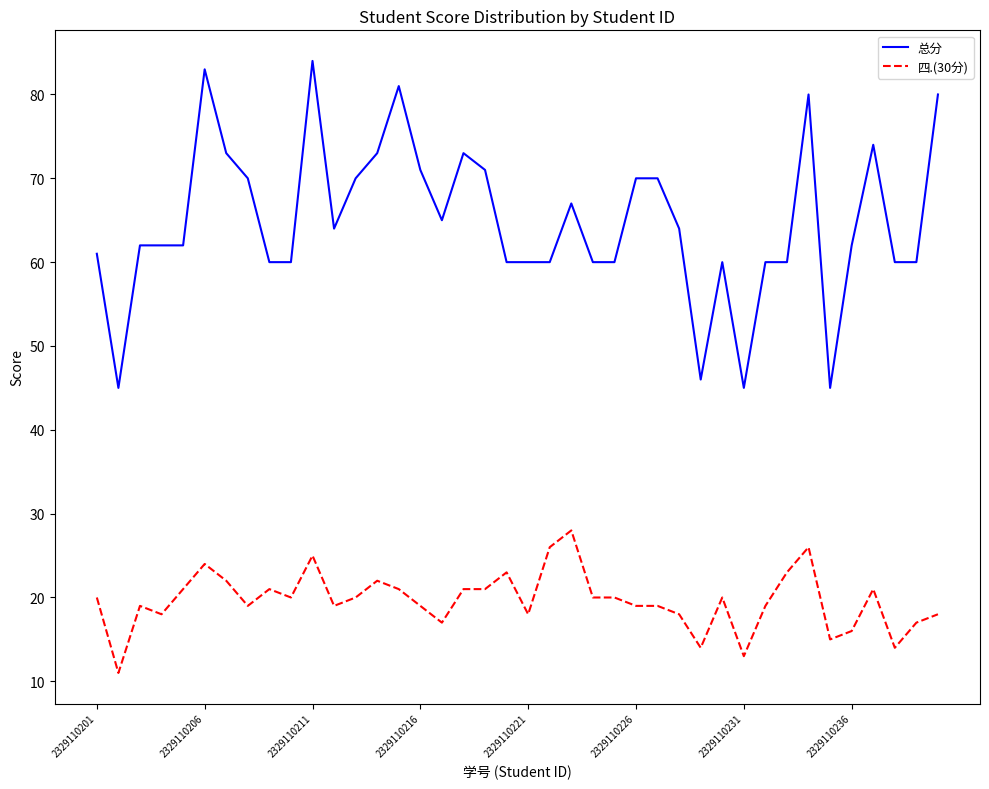

What is the difference between the maximum and minimum values in the 总分 series?

39